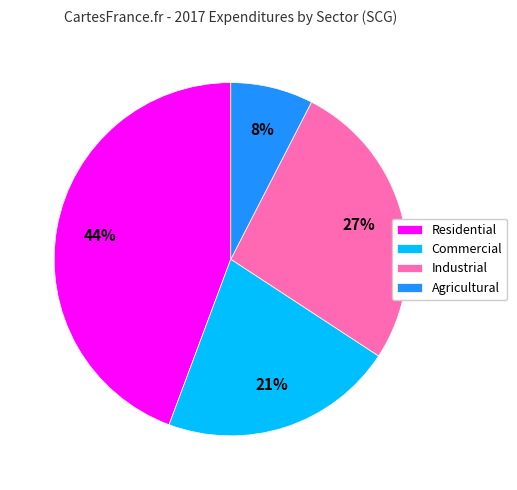

To the nearest percent, what is the combined percentage of Commercial and Agricultural?

29%